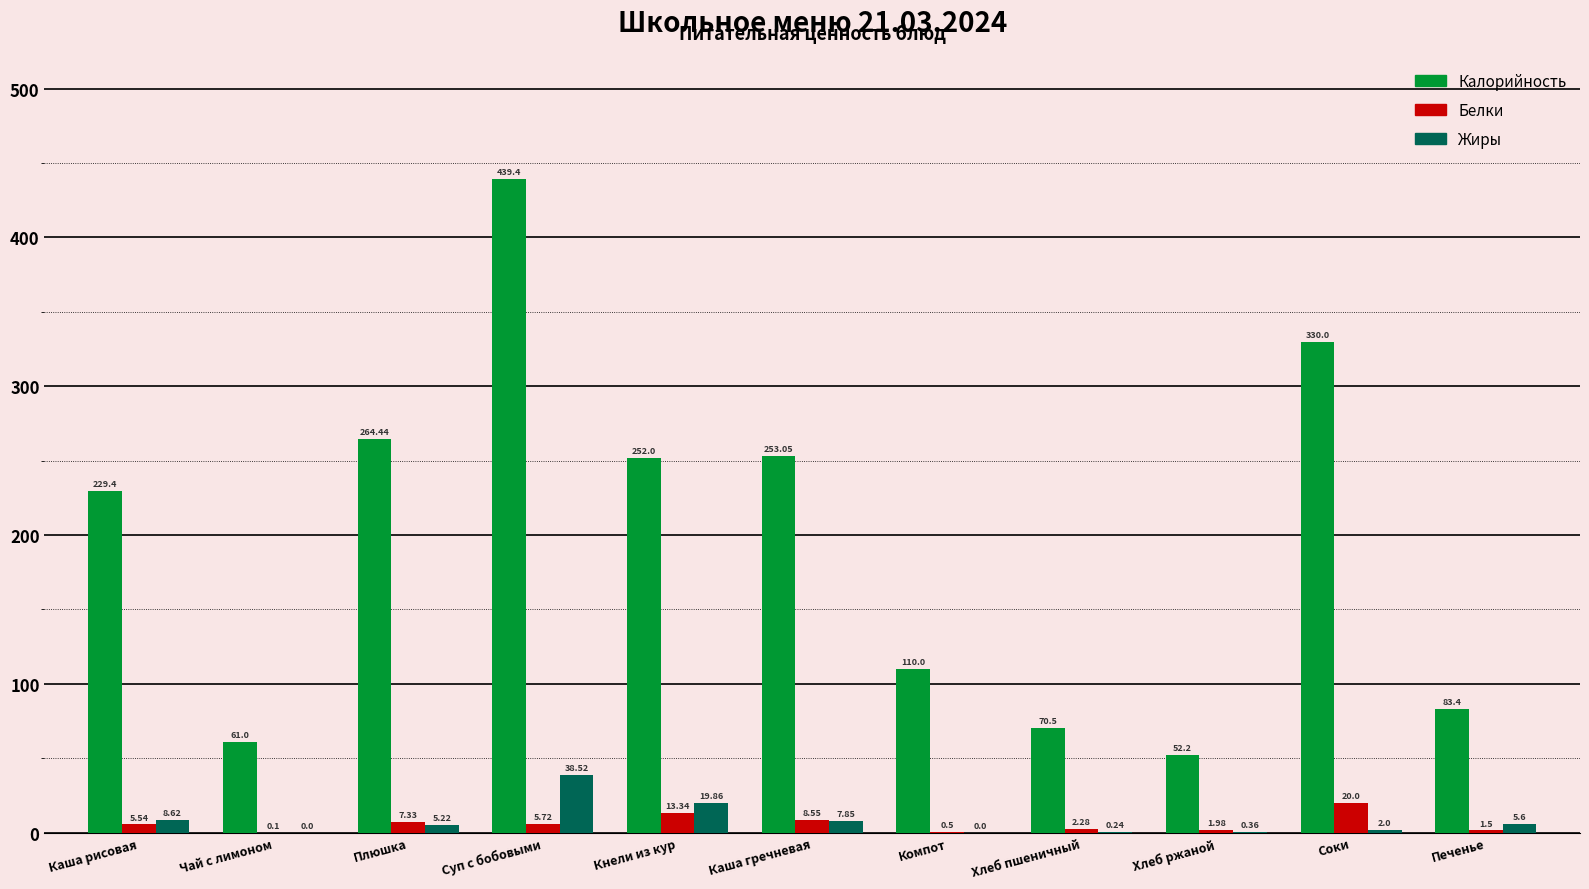

At which label is Калорийность closest to 245?

Кнели из кур